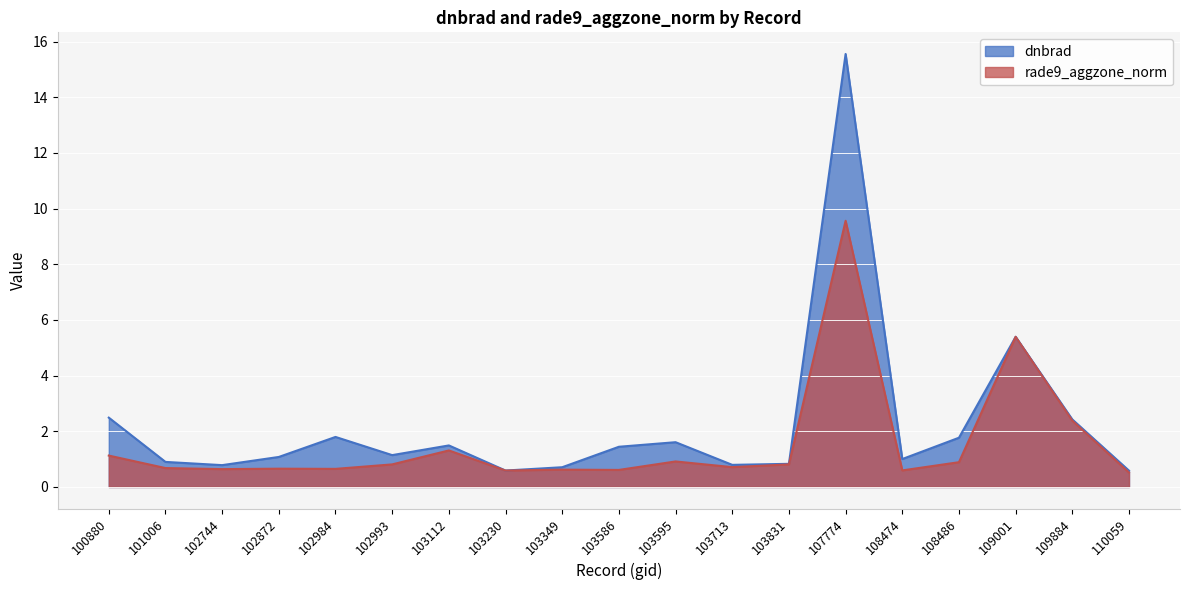

Does the chart display data point markers on the line(s)?

No